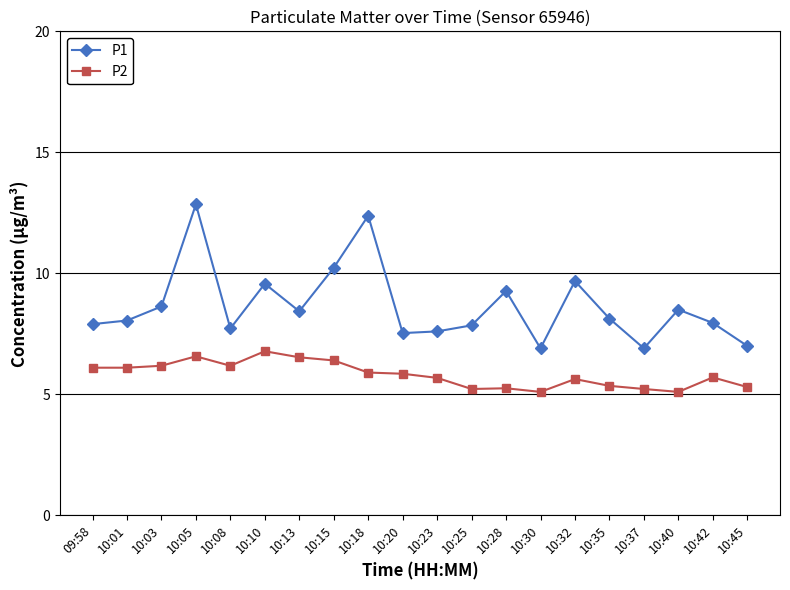

What is the value of the P1 point at the 13th from the left?

9.3